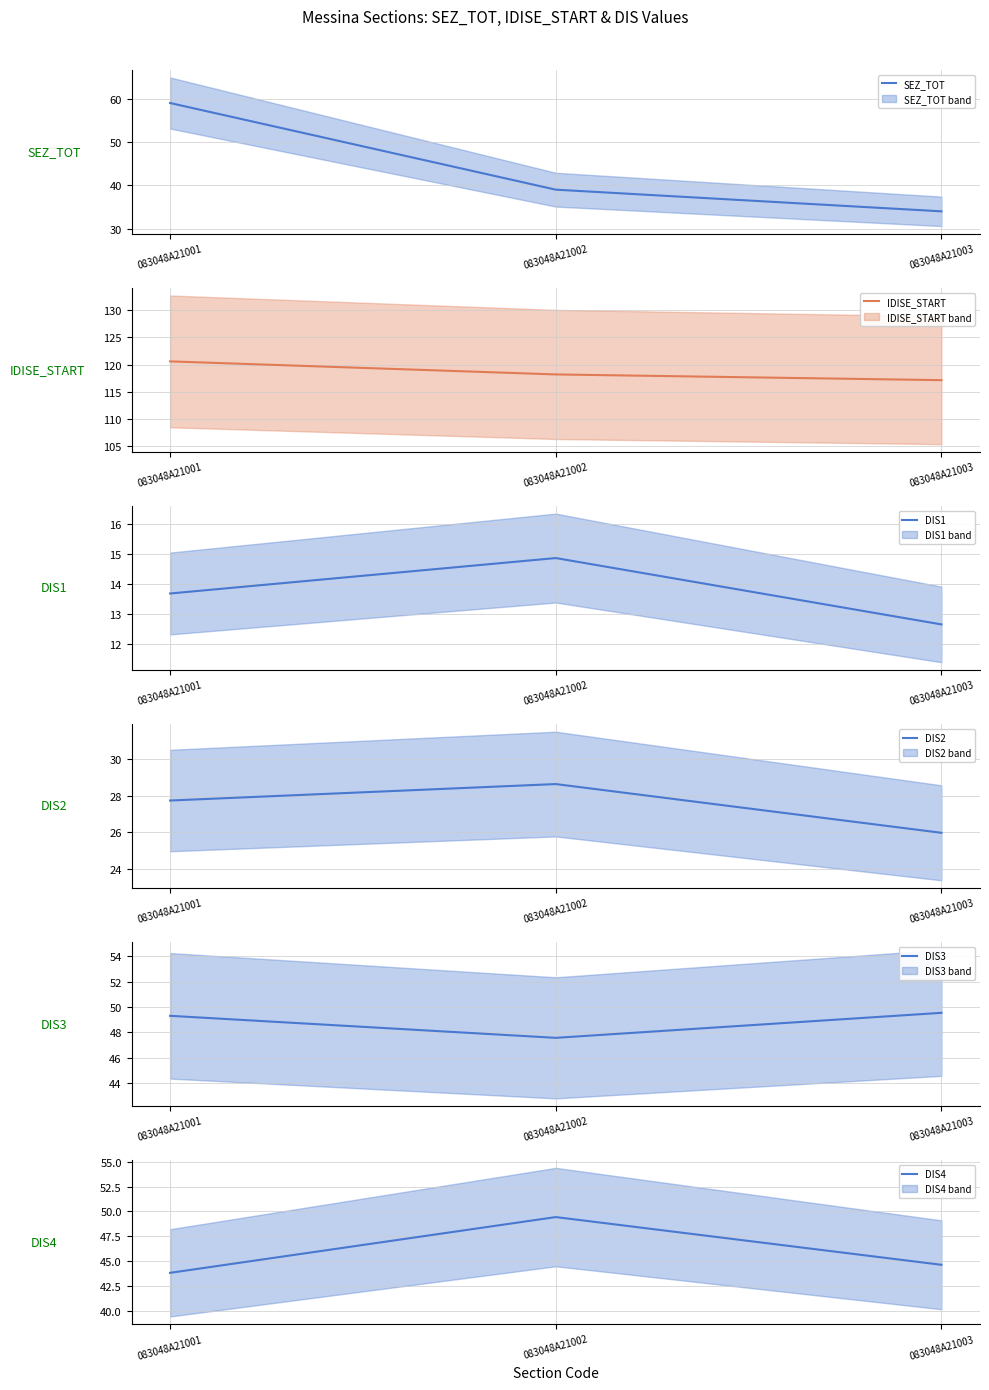

What is the maximum value shown in the chart?

120.6